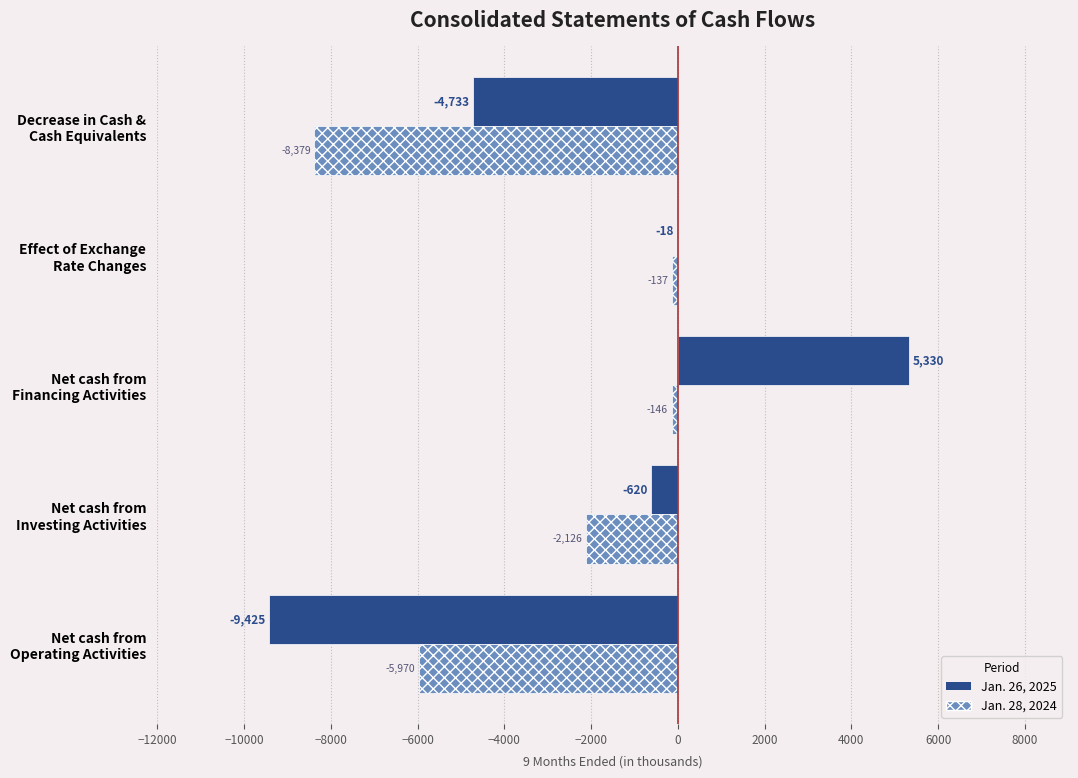

What is the sum of all Jan. 28, 2024 values?

-16758